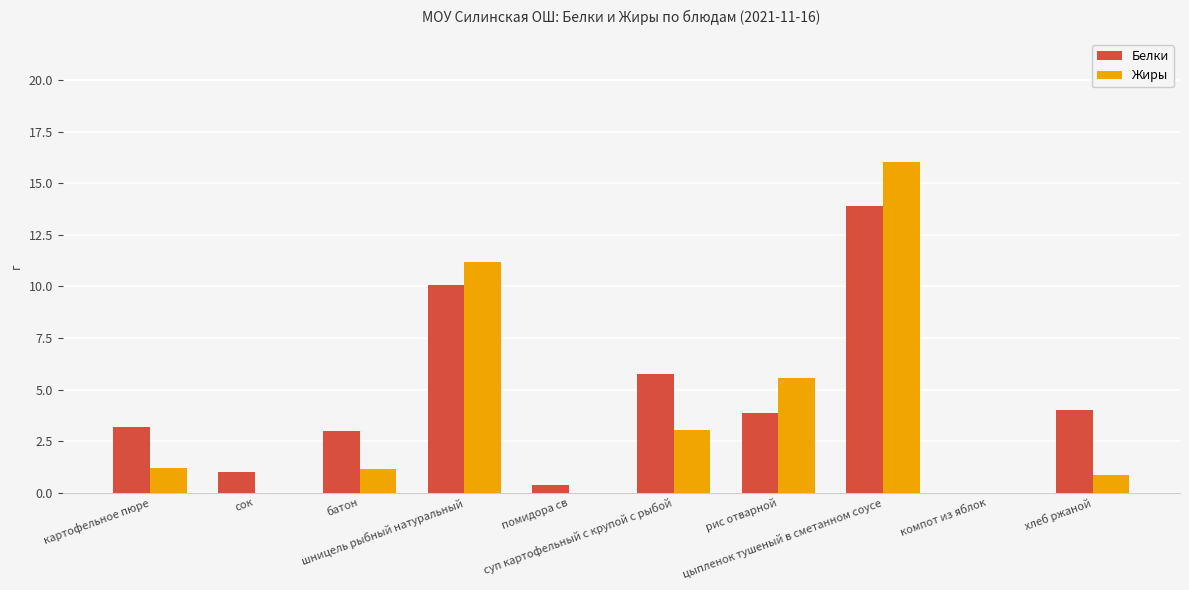

Are the bars grouped side by side (vs. stacked)?

Yes